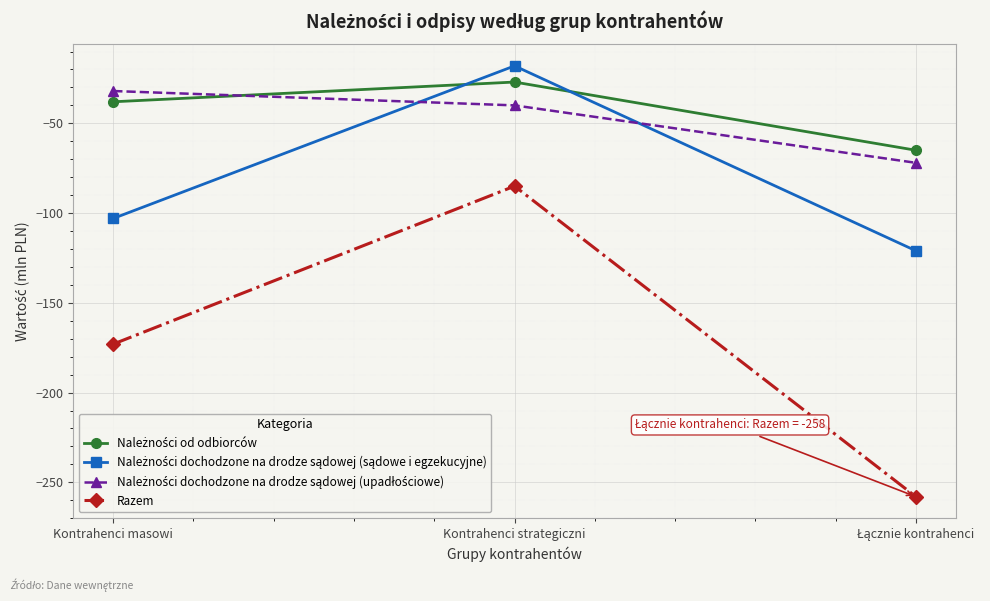

What is the difference between the Razem values at Kontrahenci masowi and Kontrahenci strategiczni?

88